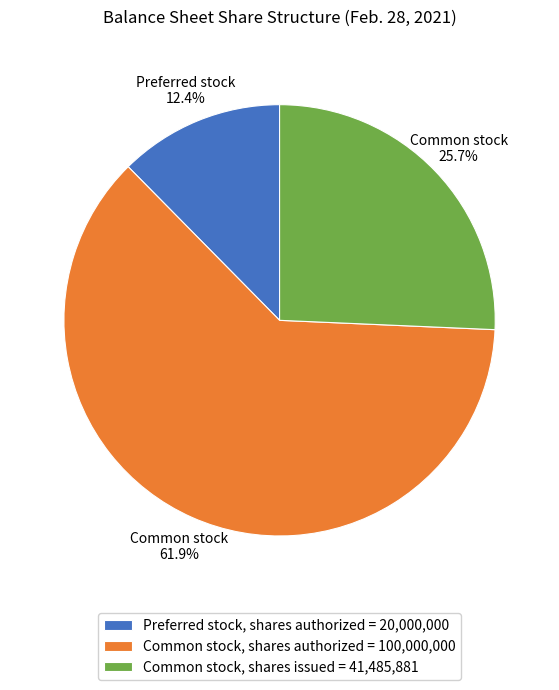

True or false: Common stock, shares issued accounts for 18% of the total.

False